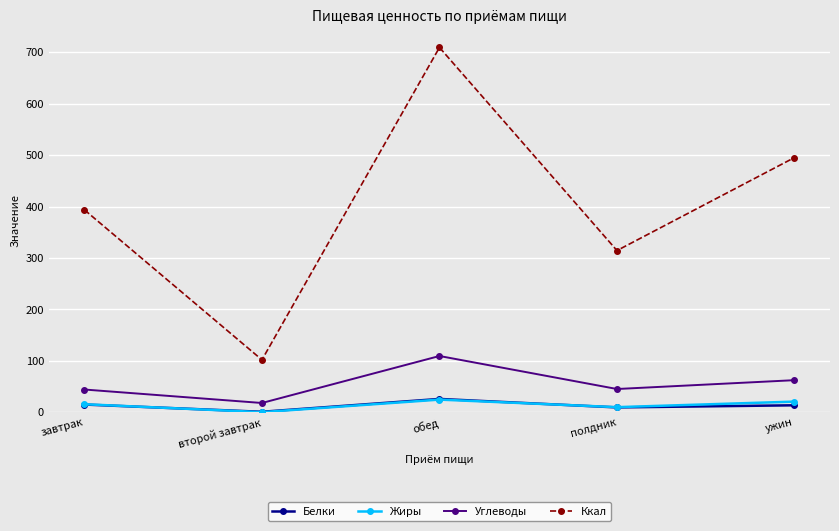

The value of Белки at полдник is 9.4. True or false?

True